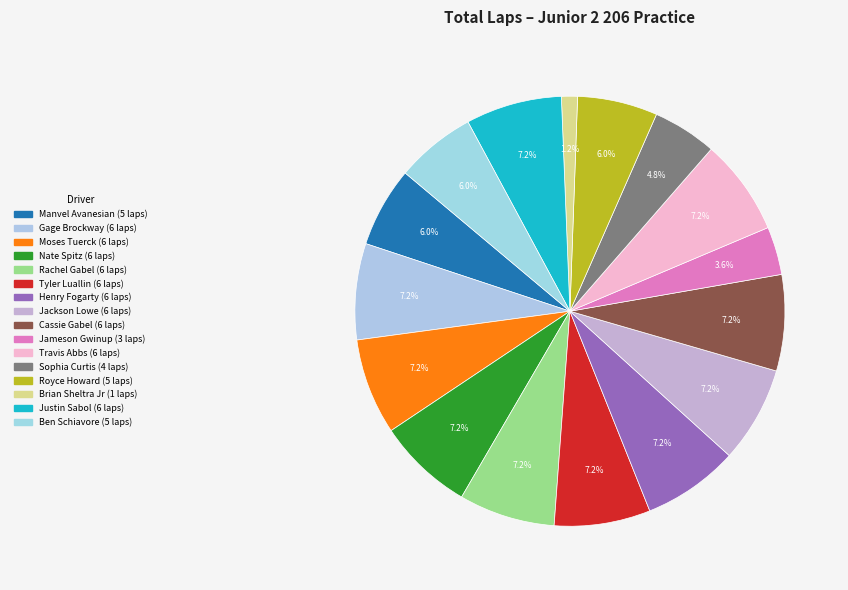

How many slices are in this pie chart?

16